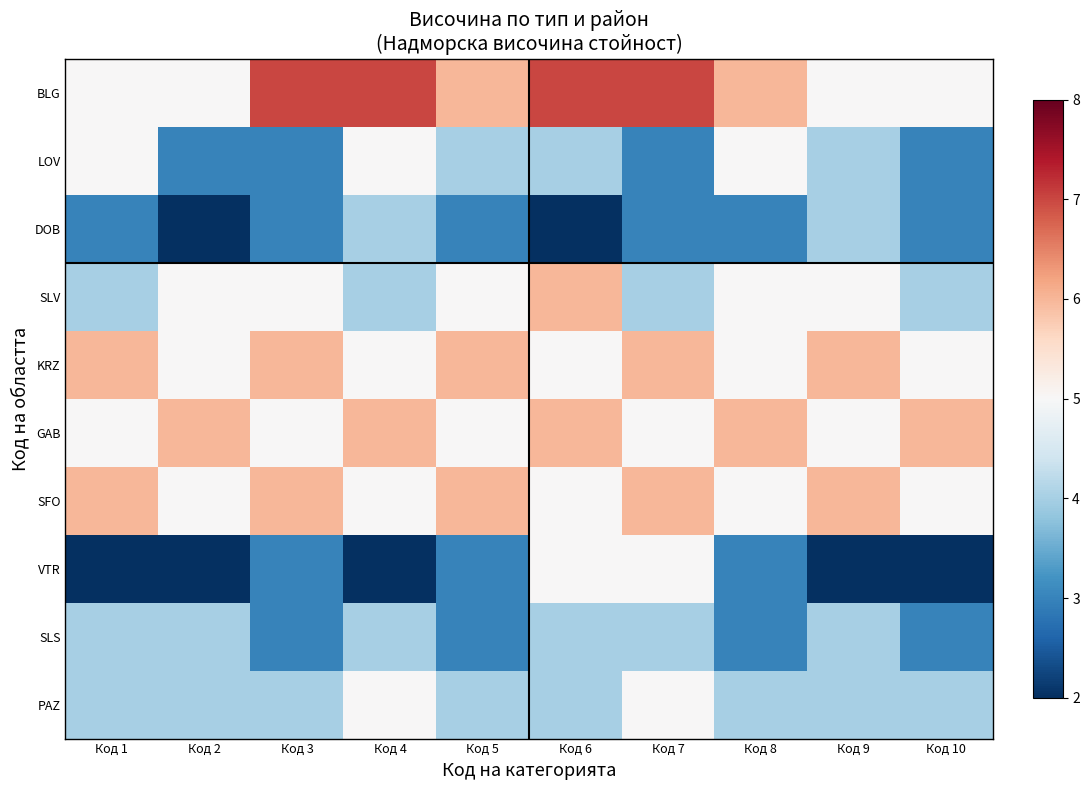

Which series has the largest total across all categories?

BLG